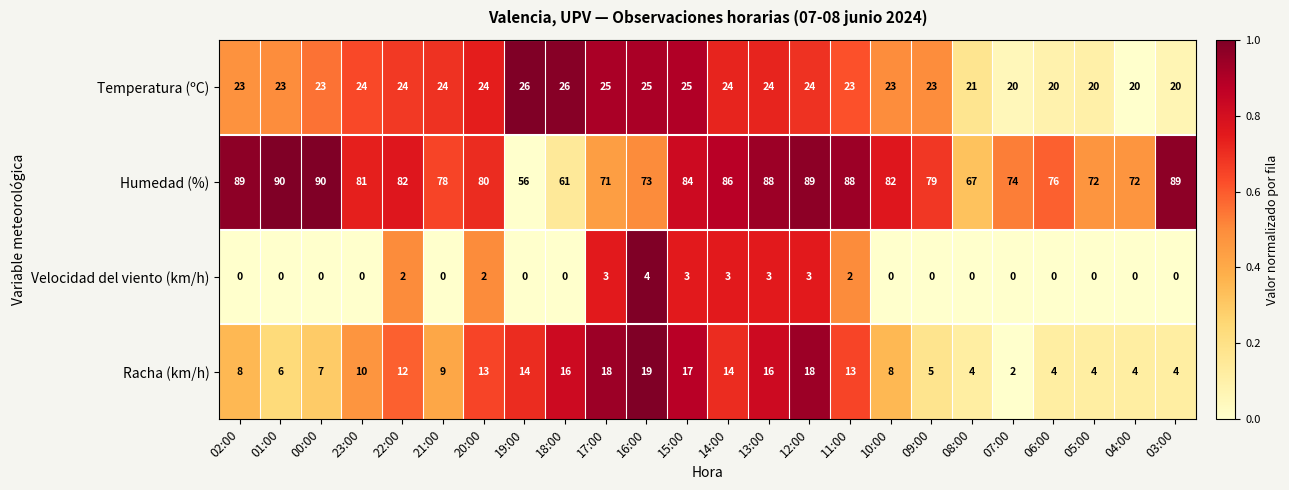

What is the average value of the Racha (km/h) series?

10